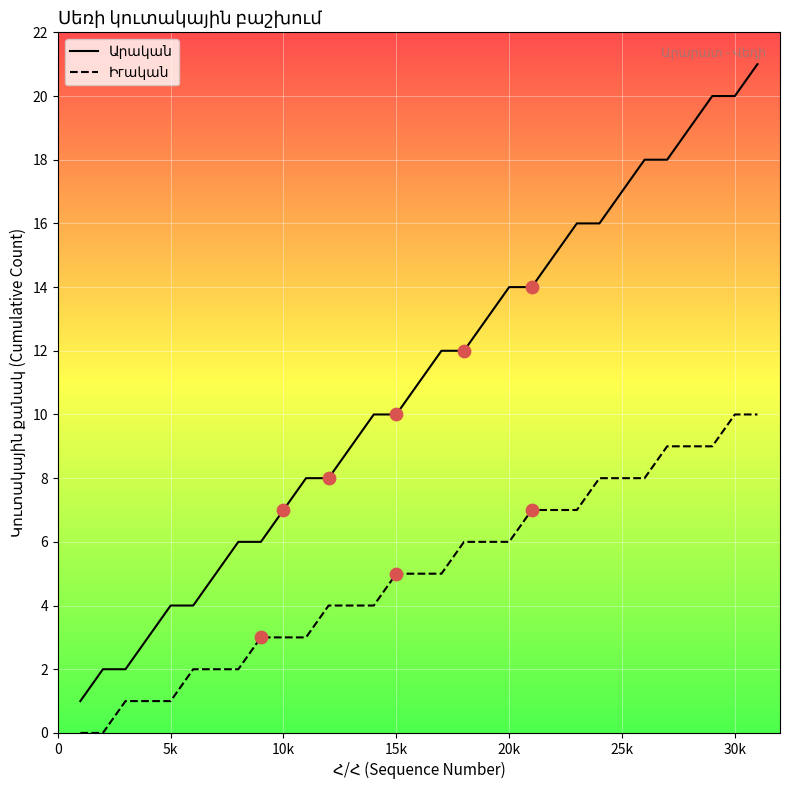

Which series reaches the maximum Y coordinate?

Արական